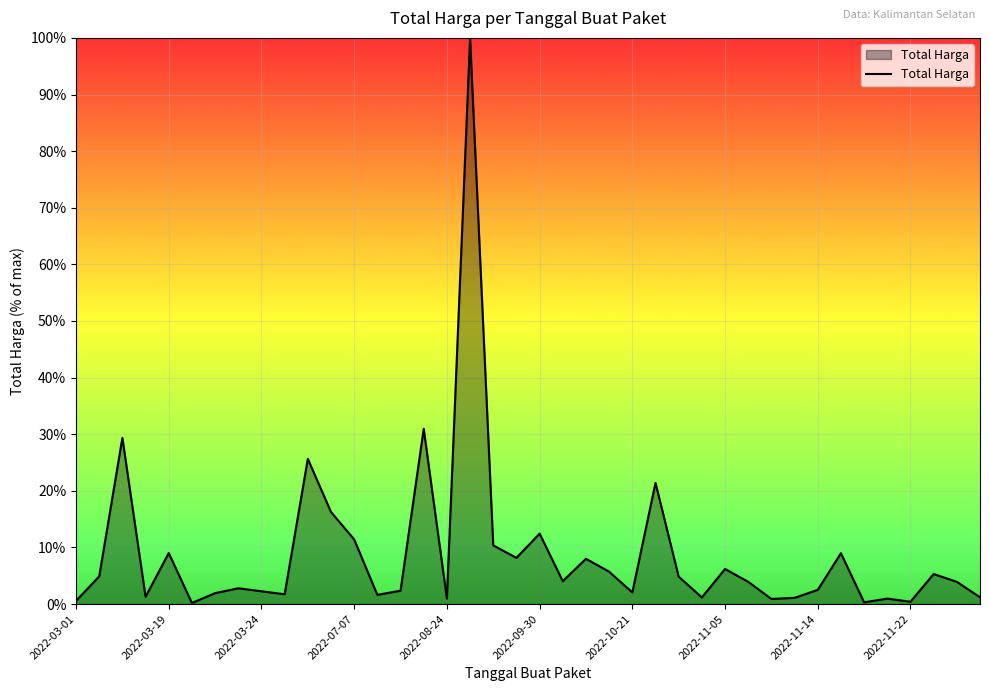

What is the maximum value shown in the chart?

100.0